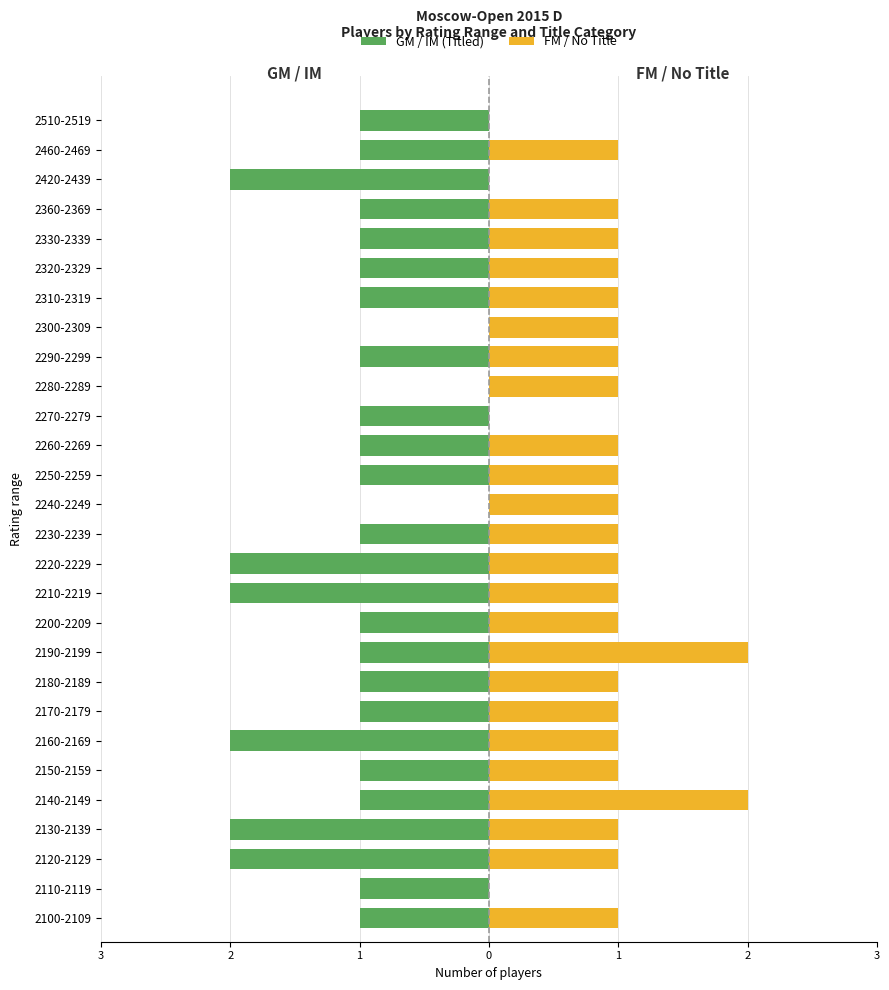

How many series are shown in this chart?

2